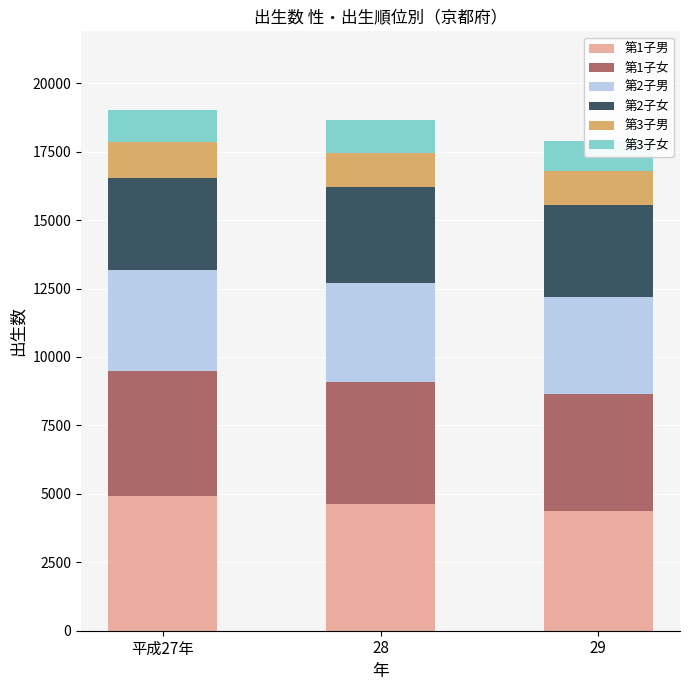

At how many categories does at least one series exceed 2534?

3